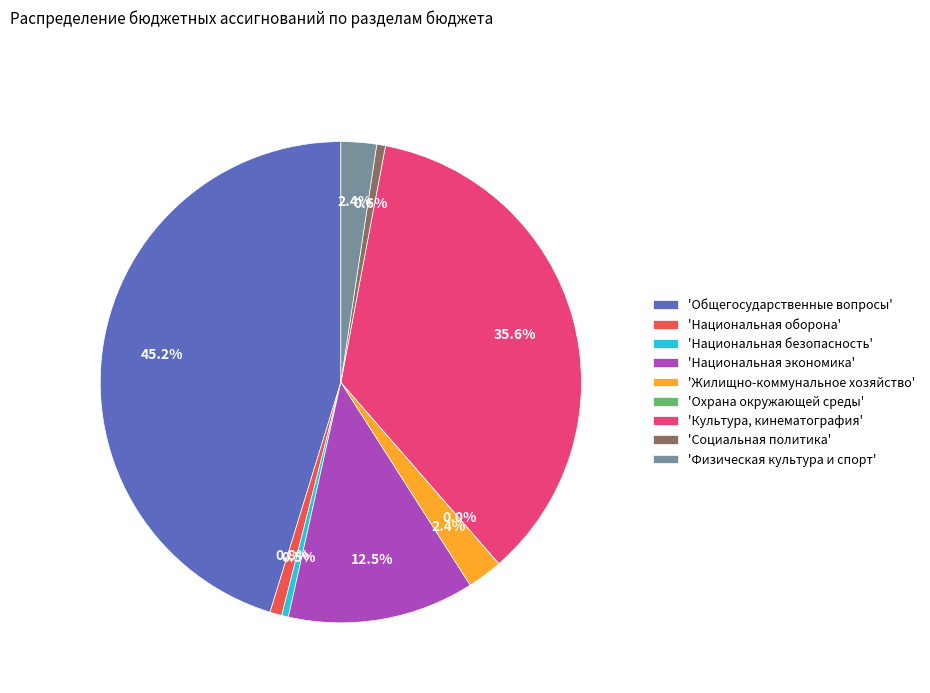

Approximately how many times larger is the value at 'Национальная безопасность' compared to 'Социальная политика'?

0.8